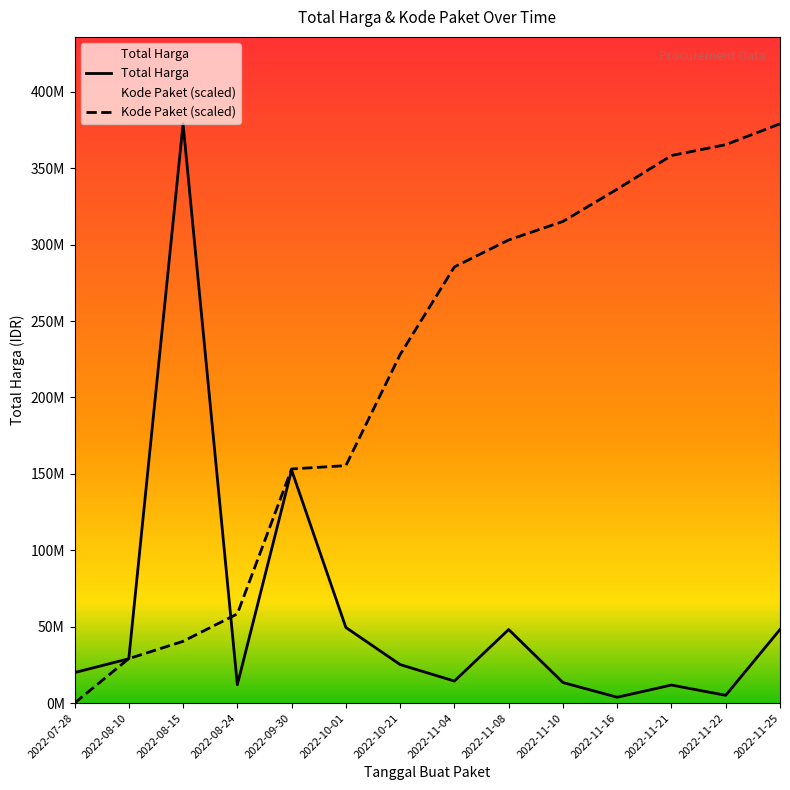

Between 2022-09-30 and 2022-11-04, which series saw the biggest shift?

Total Harga